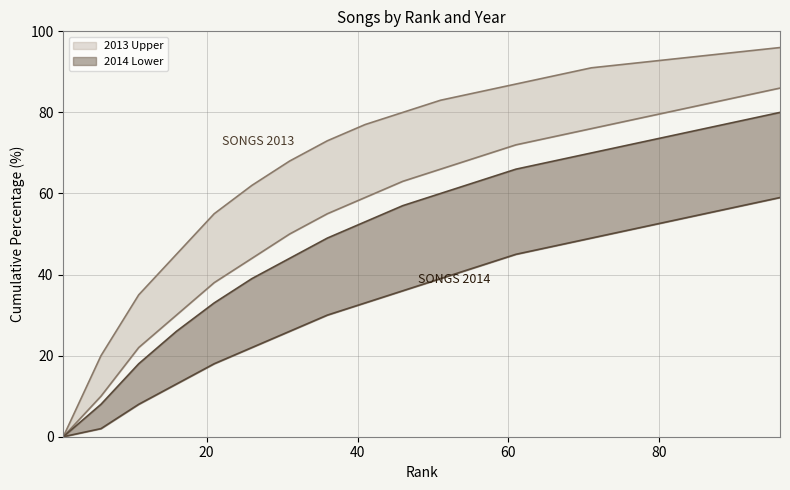

What value does the 2014 Lower series have at 31?

26